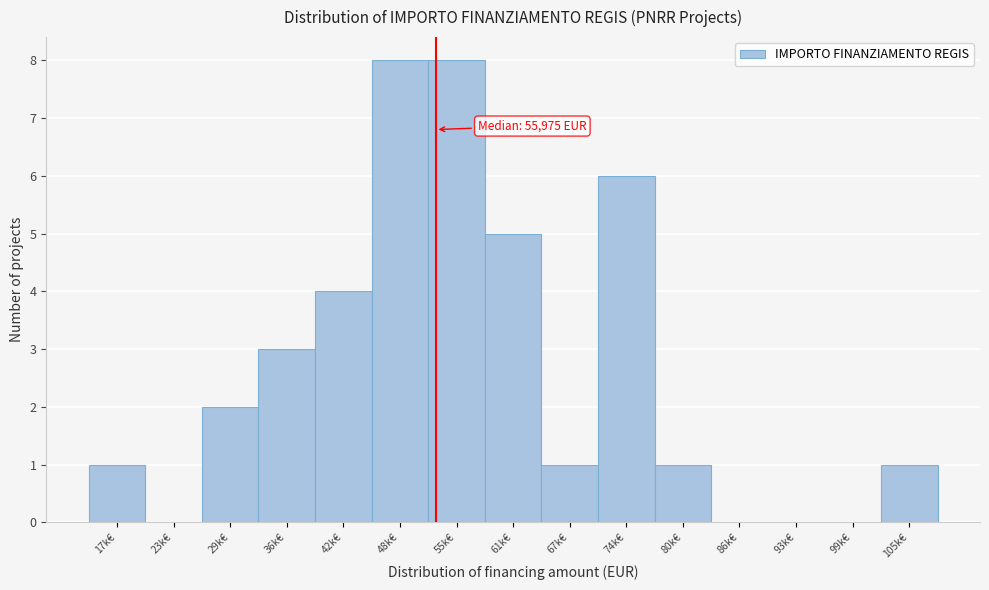

Reading right to left, extract all data points from this chart.

105k€=1	99k€=0	93k€=0	86k€=0	80k€=1	74k€=6	67k€=1	61k€=5	55k€=8	48k€=8	42k€=4	36k€=3	29k€=2	23k€=0	17k€=1